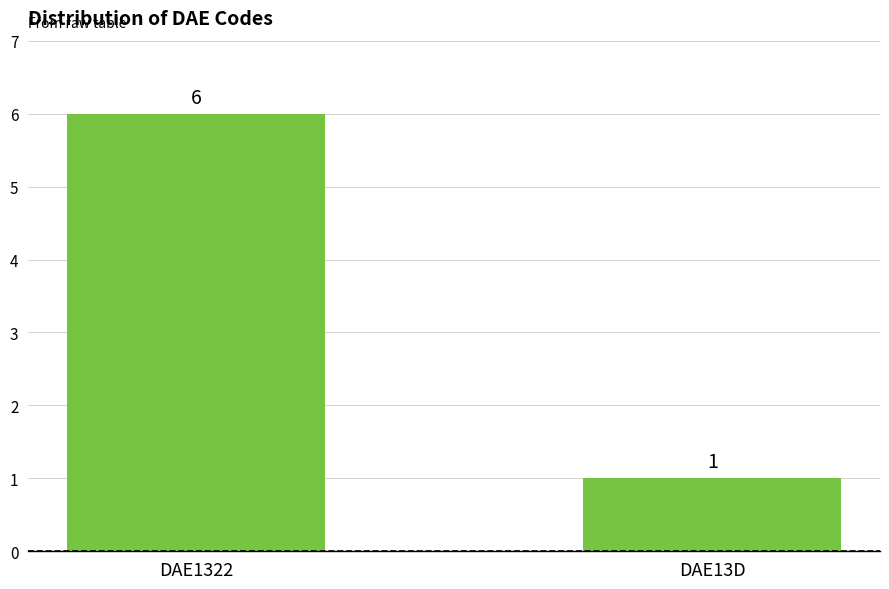

Read the value at DAE1322.

6